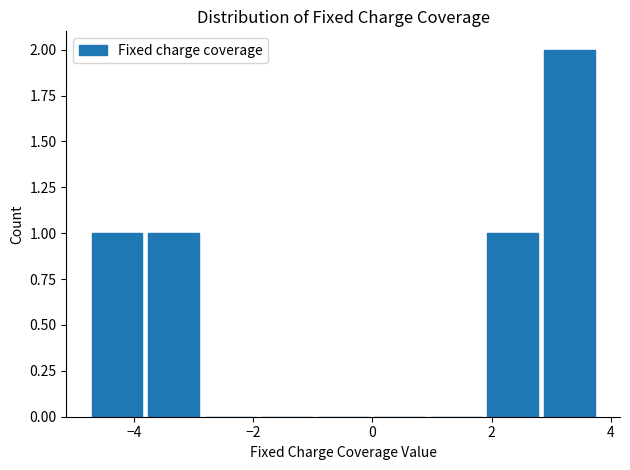

Reading left to right, list every bar in this chart as the range it spans on the x-axis followed by its height. Neither the bar edges nor the heights are printed on the chart, so give them approximately, as read against the axes.

-4.8 to -3.8: 1
-3.8 to -2.8: 1
-2.8 to -2.0: 0
-2.0 to -1.0: 0
-1.0 to 0.0: 0
0.0 to 1.0: 0
1.0 to 1.8: 0
1.8 to 2.8: 1
2.8 to 3.8: 2